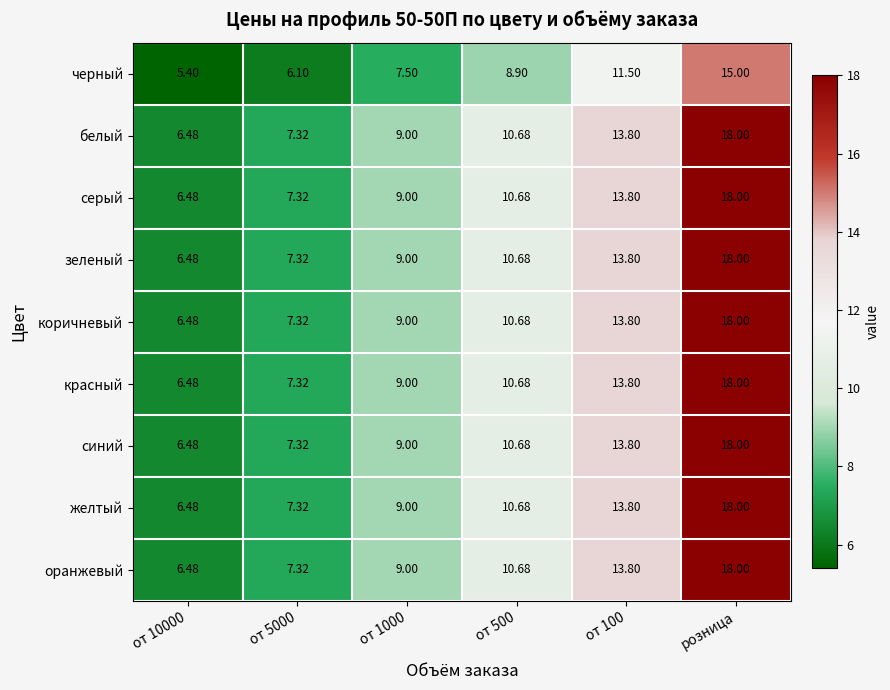

What is the total value across all series at розница?

159.0